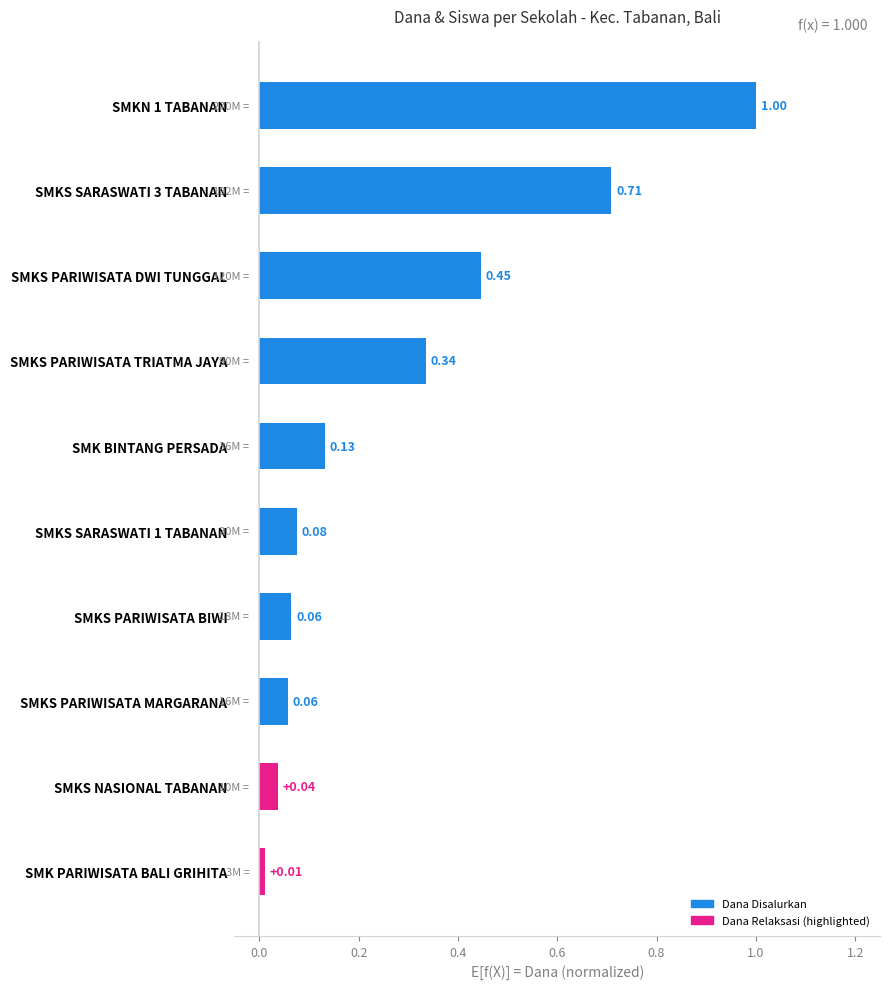

At which label is the value closest to 0?

SMK PARIWISATA BALI GRIHITA